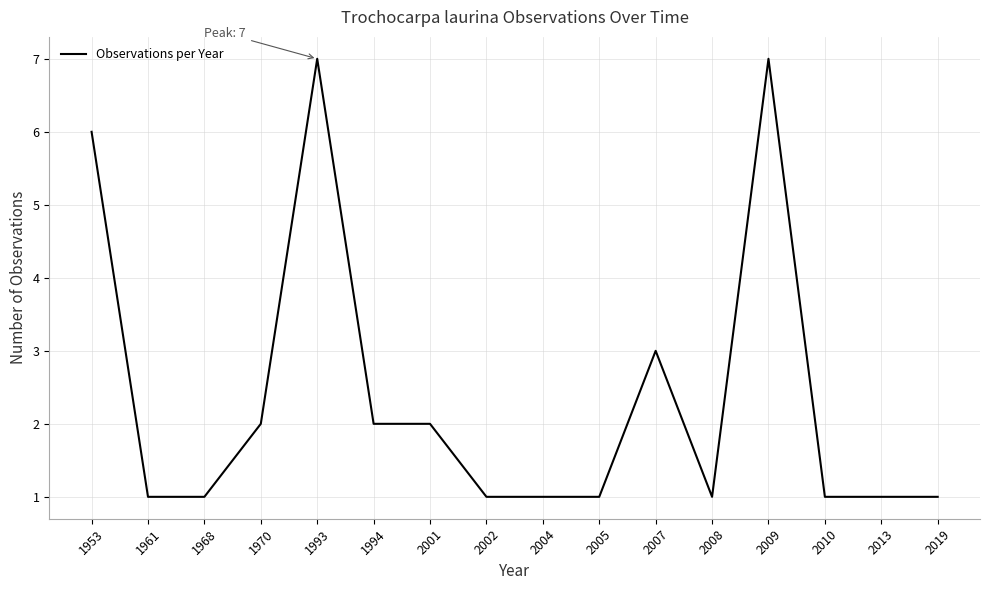

What is the change in value from 1993 to 2013?

-6